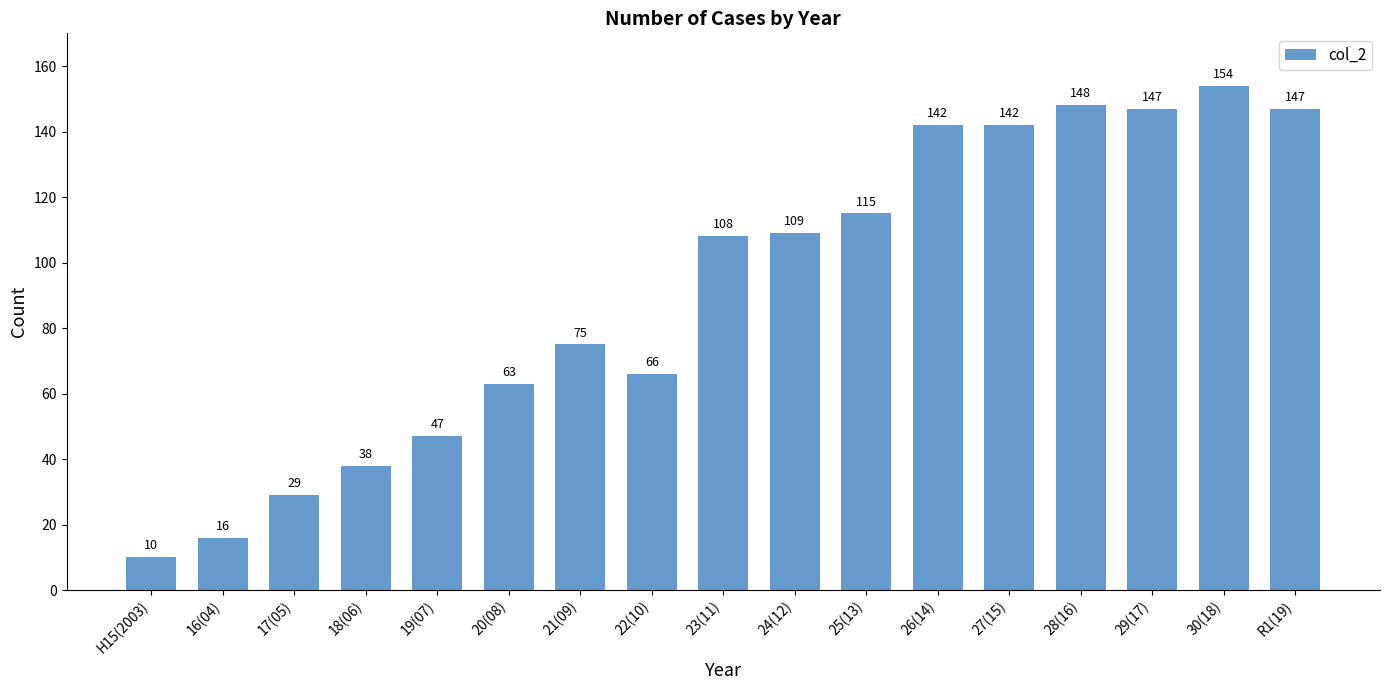

What is the change in value from 16(04) to 20(08)?

+47